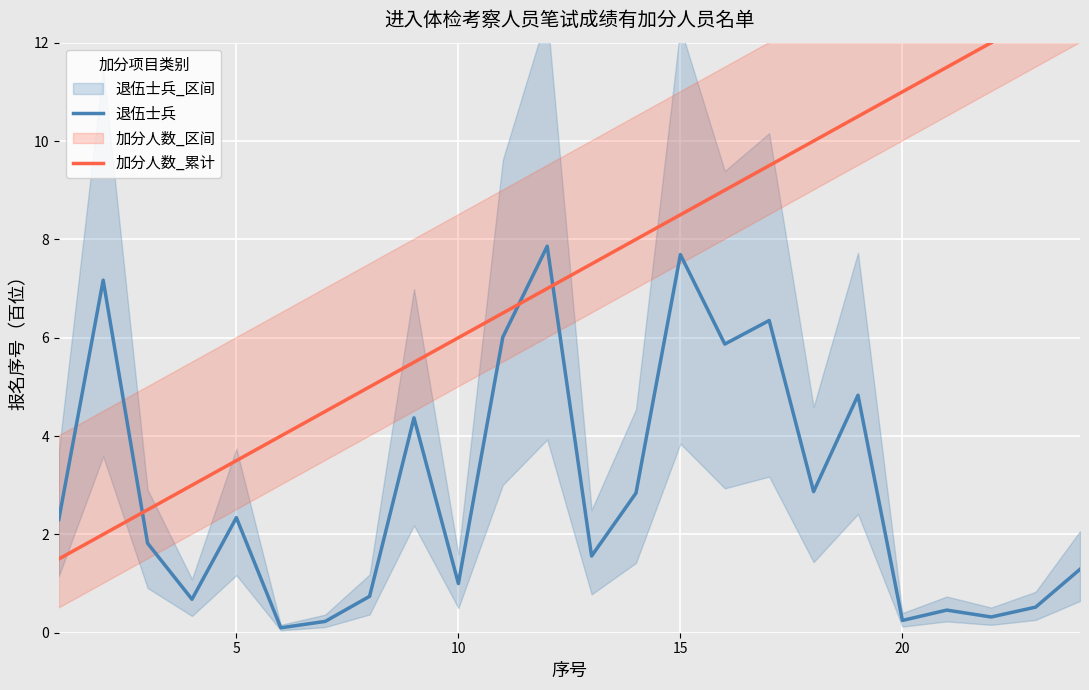

What is the highest value of the 退伍士兵 series?

7.9